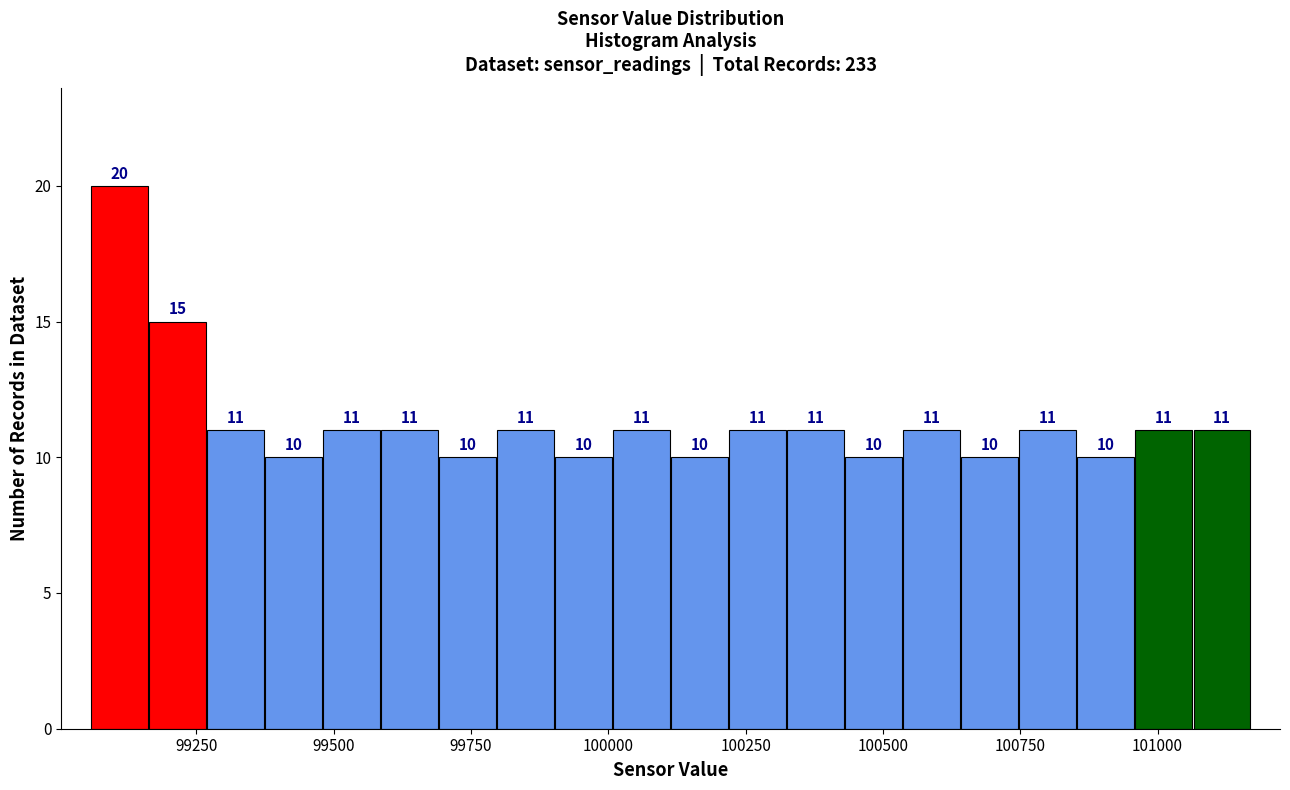

Read against the x-axis, roughly where is the centre of the tallest bar?

99100